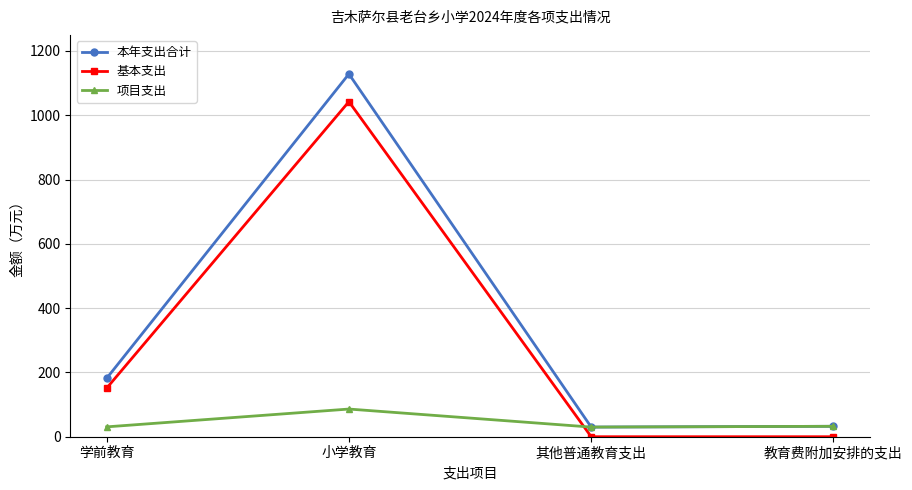

What is the label of the 1st point from the left?

学前教育